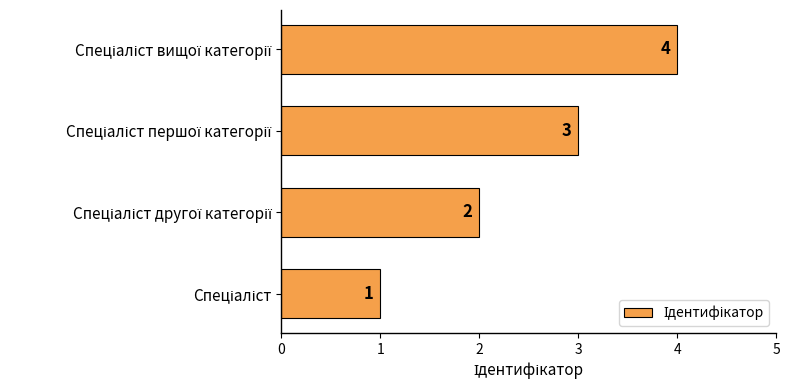

Count the number of categories in the chart.

4